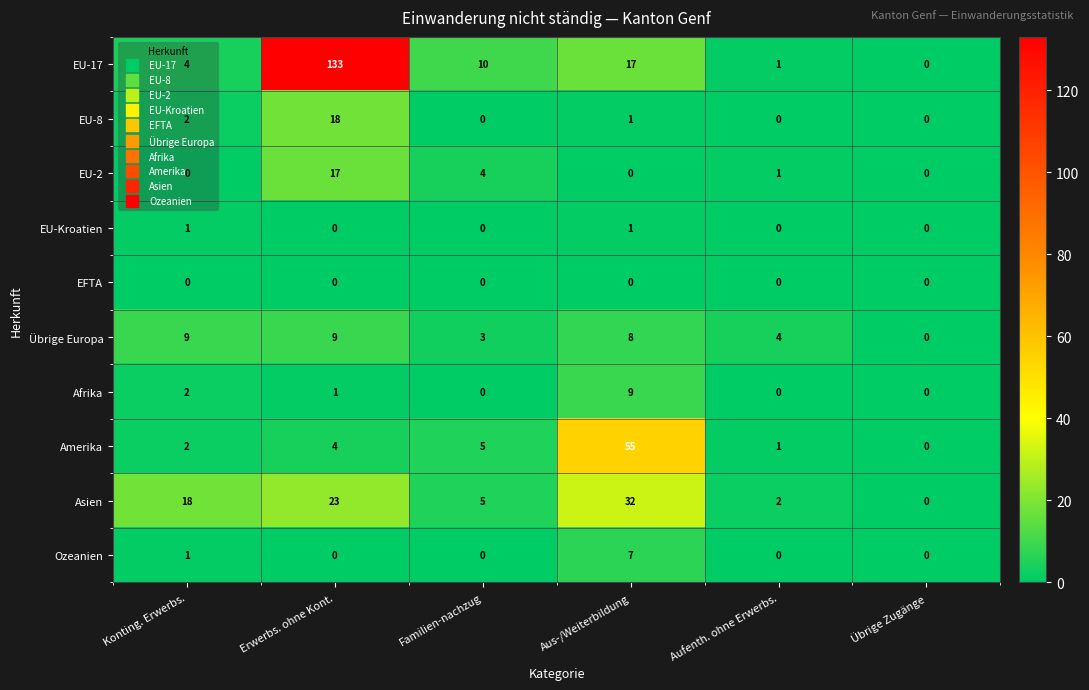

At which label is EU-2 closest to 8?

Familien-nachzug